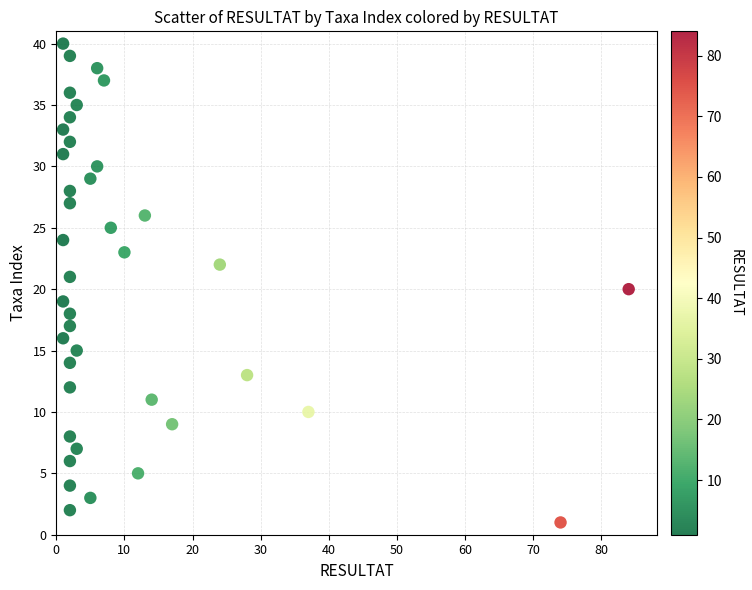

What is the range of X values (max minus min)?

83